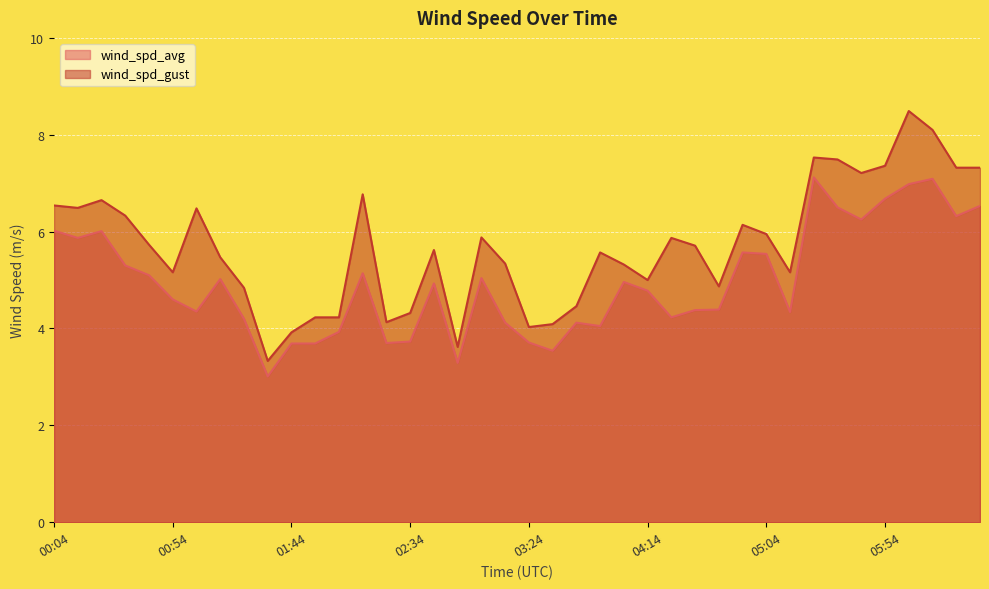

At 00:04, list the series in order from smallest to largest.

wind_spd_avg, wind_spd_gust